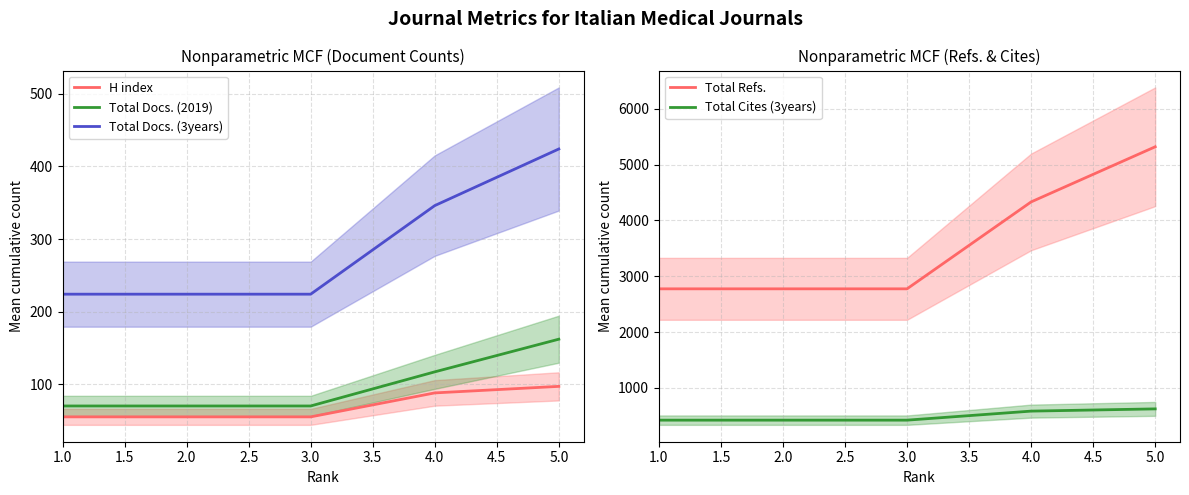

Is the value of Total Docs. (2019) at 4.0 greater than the value of H index at 1.0?

Yes